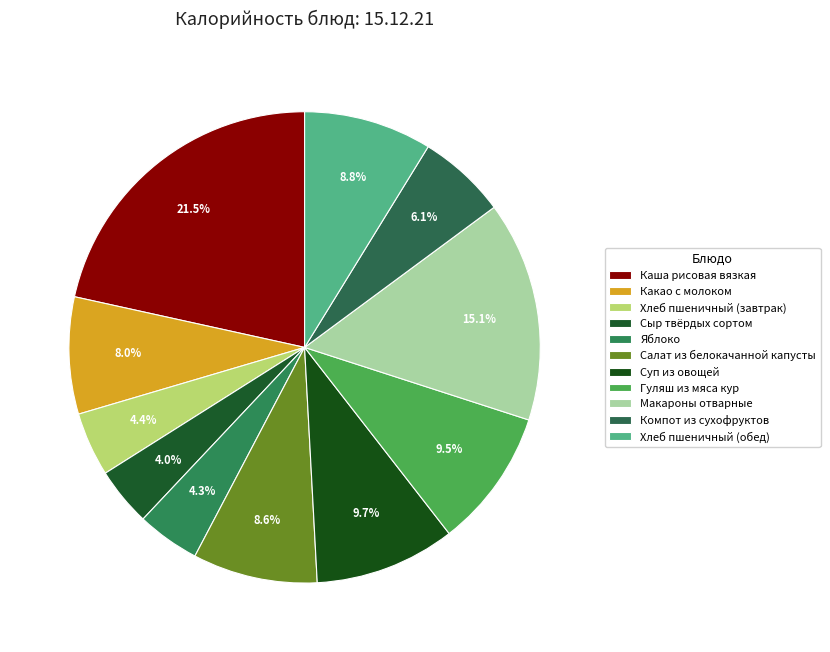

How many slices are in this pie chart?

11